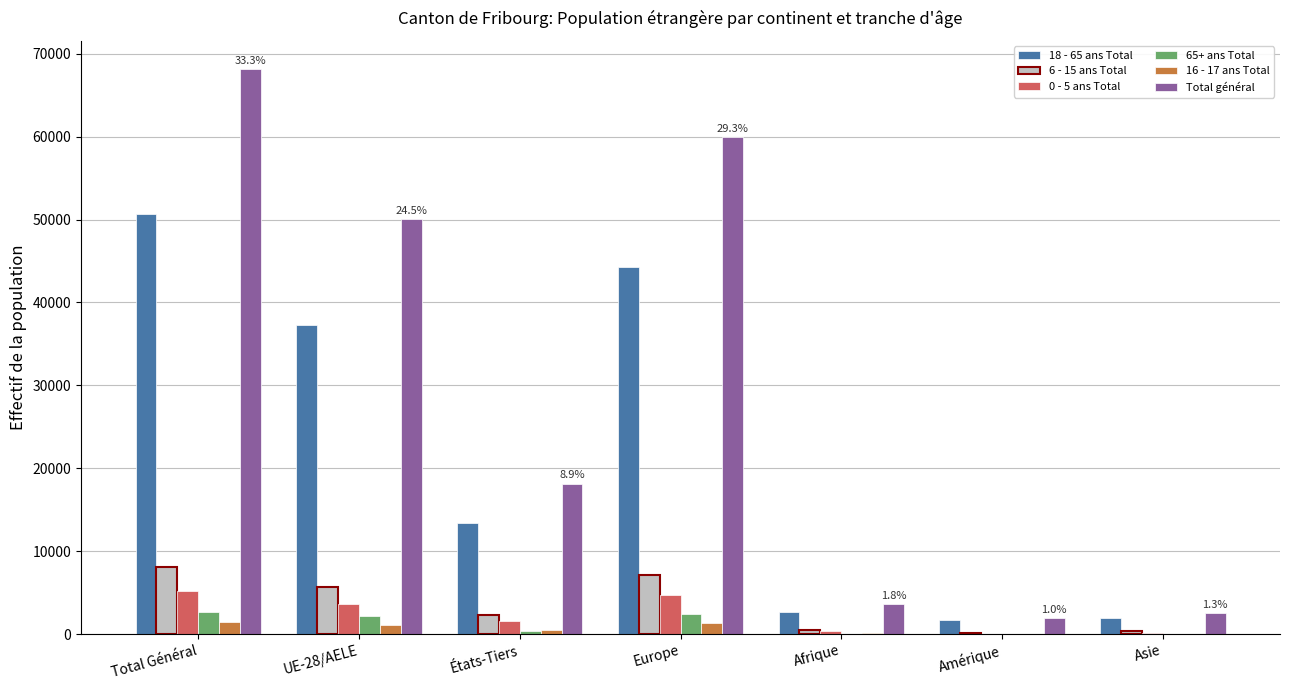

Read the 65+ ans Total value at UE-28/AELE.

2221